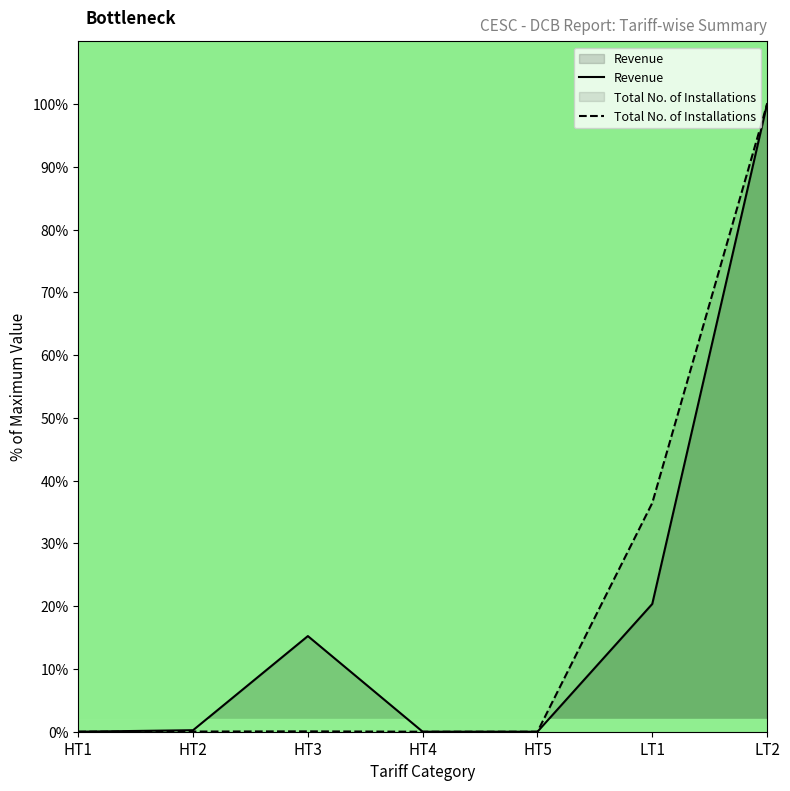

What position from the left is LT1?

6